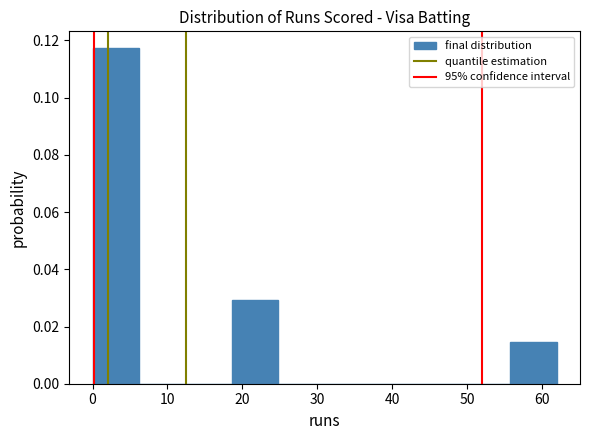

Reading left to right, list every bar in this chart as the range it spans on the x-axis followed by its height. Neither the bar edges nor the heights are printed on the chart, so give them approximately, as read against the axes.

0.0 to 6.2: 0.118
6.2 to 12.4: 0
12.4 to 18.6: 0
18.6 to 24.8: 0.030
24.8 to 31.0: 0
31.0 to 37.2: 0
37.2 to 43.4: 0
43.4 to 49.6: 0
49.6 to 55.8: 0
55.8 to 62.0: 0.014